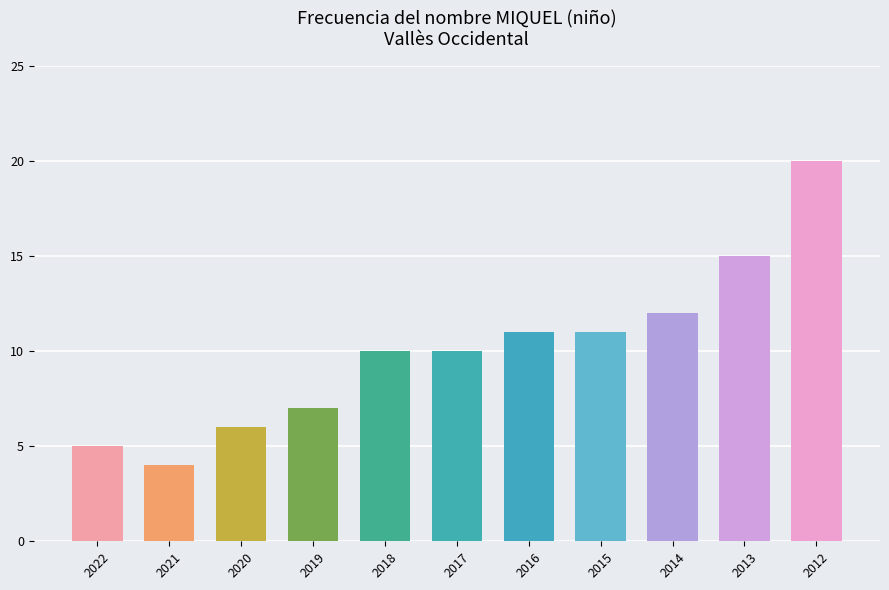

Reading right to left, extract all data points from this chart.

20	15	12	11	11	10	10	7	6	4	5